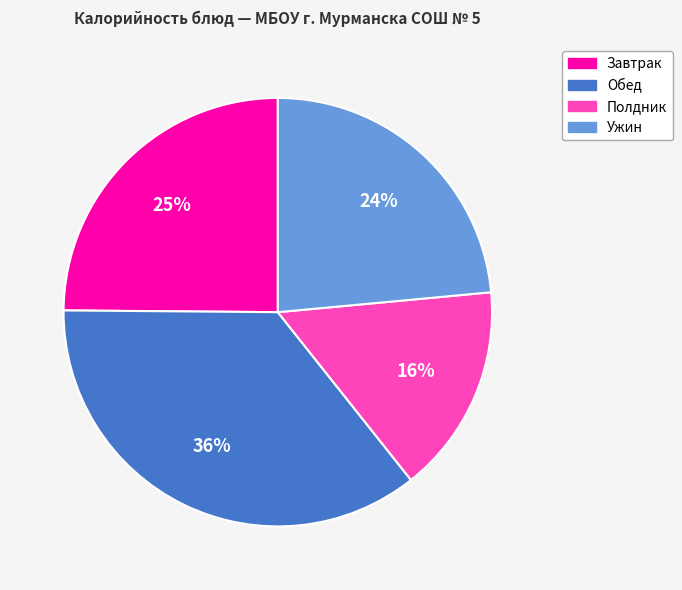

Is there a majority slice in this chart?

No